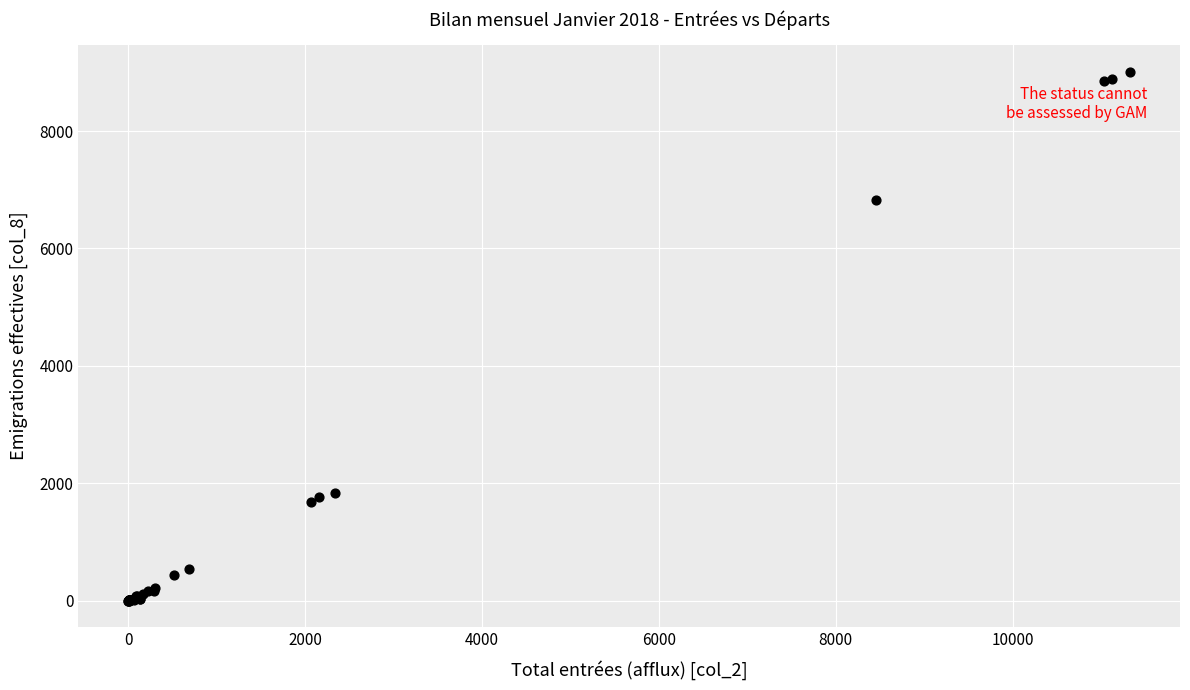

What Y value in the scatter plot is closest to 4506?

6831